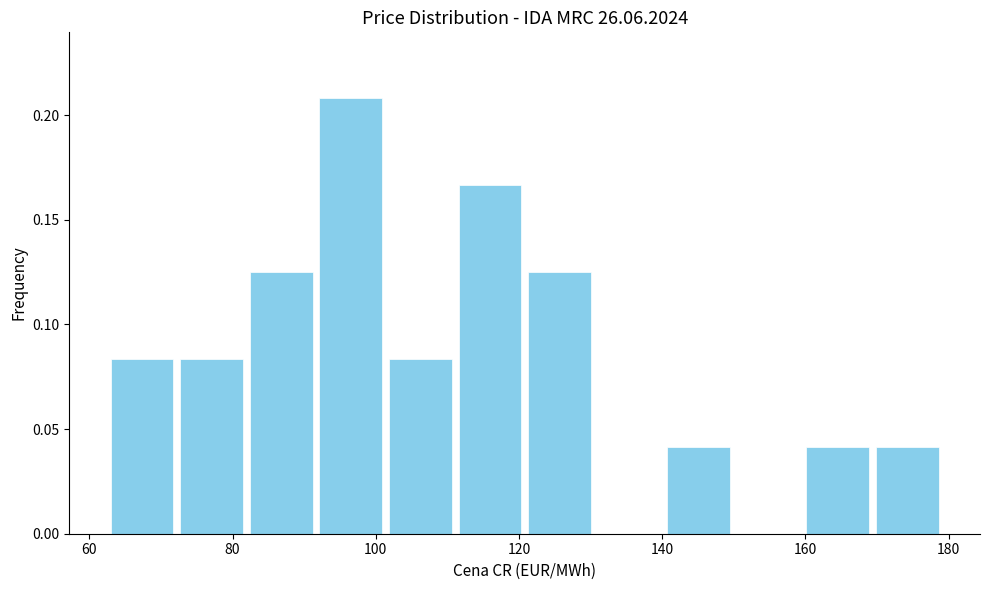

How tall is the bar that spans 112 to 120 on the x-axis? Neither the bar edges nor the heights are printed on the chart, so give them approximately, as read against the axes.

0.165